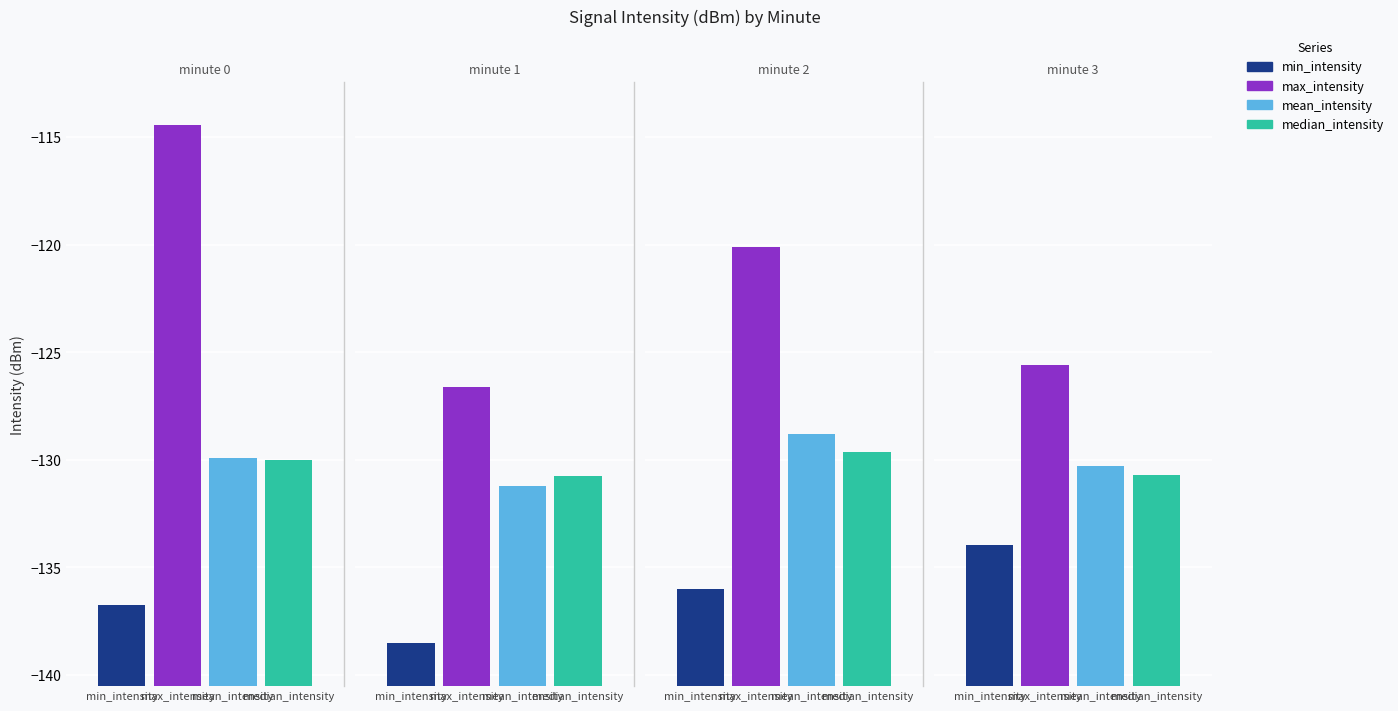

Reading right to left, list all the values displayed in this chart.

min_intensity: -134.0	-136.0	-138.5	-136.7
max_intensity: -125.6	-120.1	-126.6	-114.4
mean_intensity: -130.3	-128.8	-131.2	-129.9
median_intensity: -130.7	-129.6	-130.7	-130.0